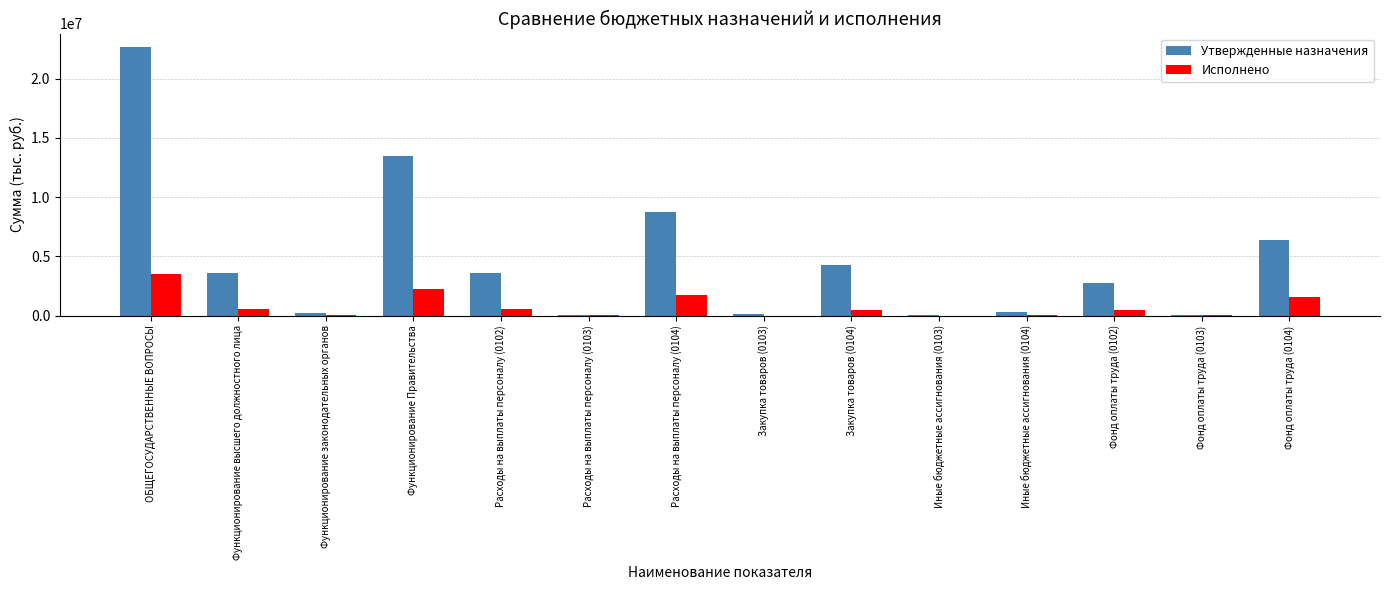

Does the chart contain stacked bars?

No